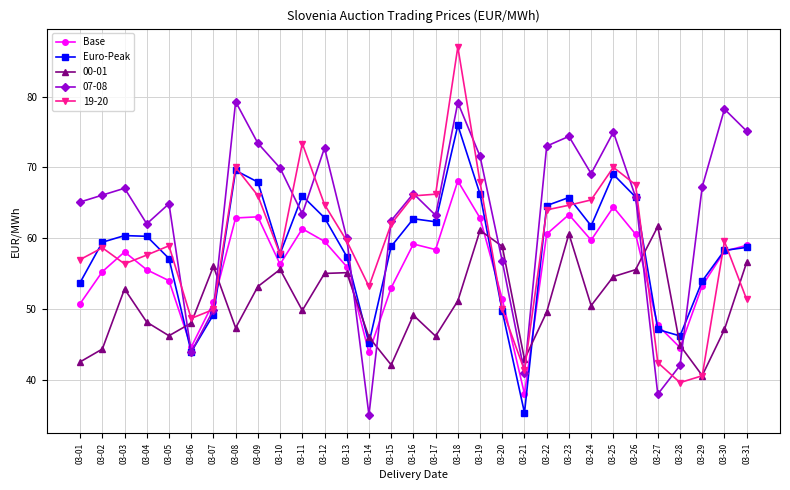

Which series ends up on top after the final intersection of 19-20 and Base?

Base